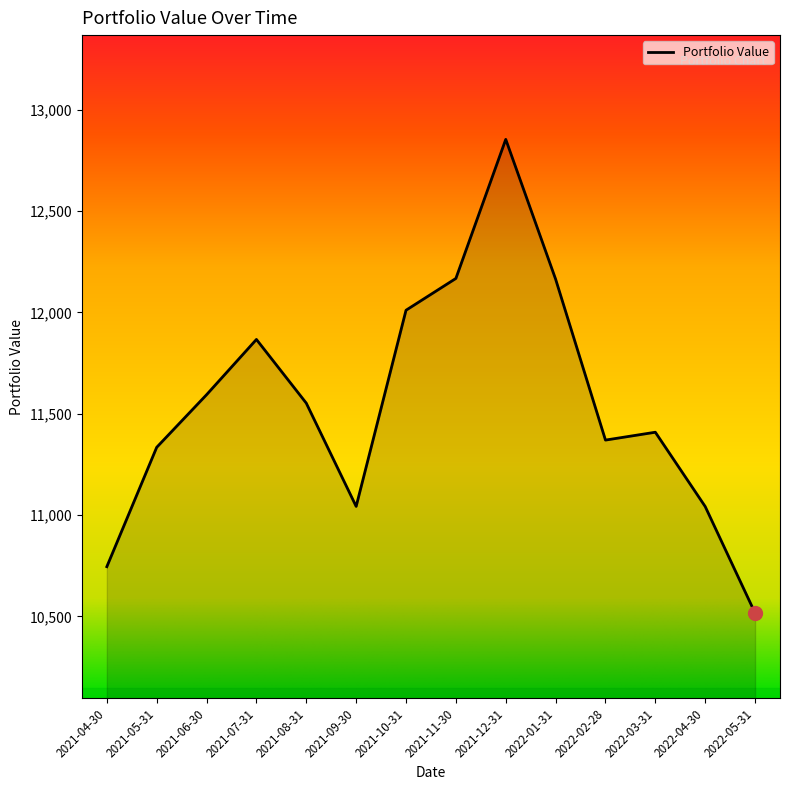

What is the difference between the values at 2022-03-31 and 2021-06-30?

185.0